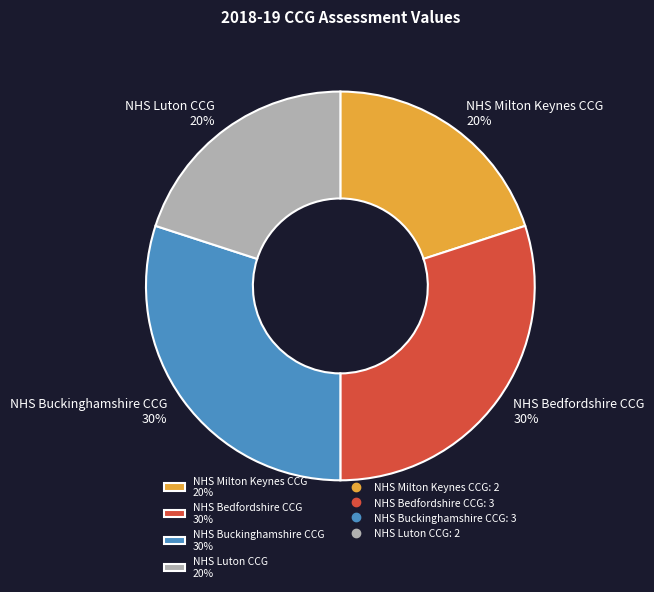

True or false: NHS Luton CCG accounts for 27% of the total.

False